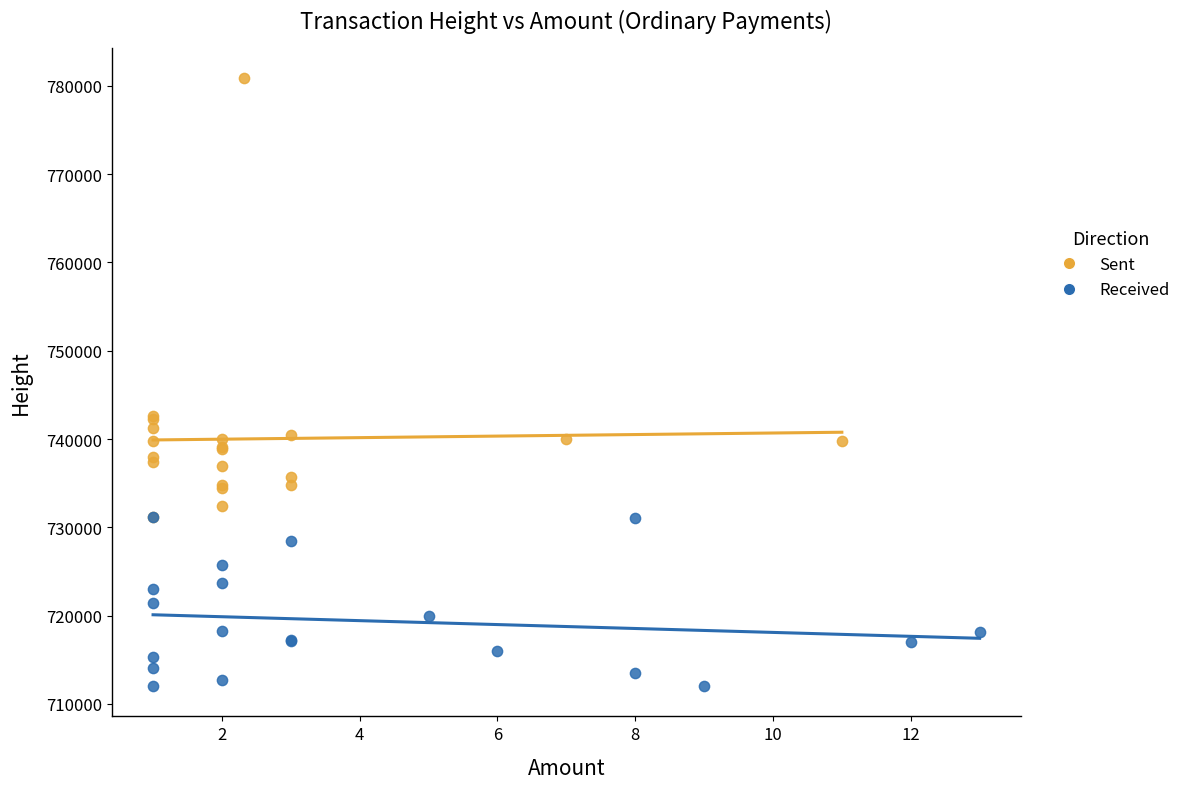

Which series contains the lowest Y value?

Received